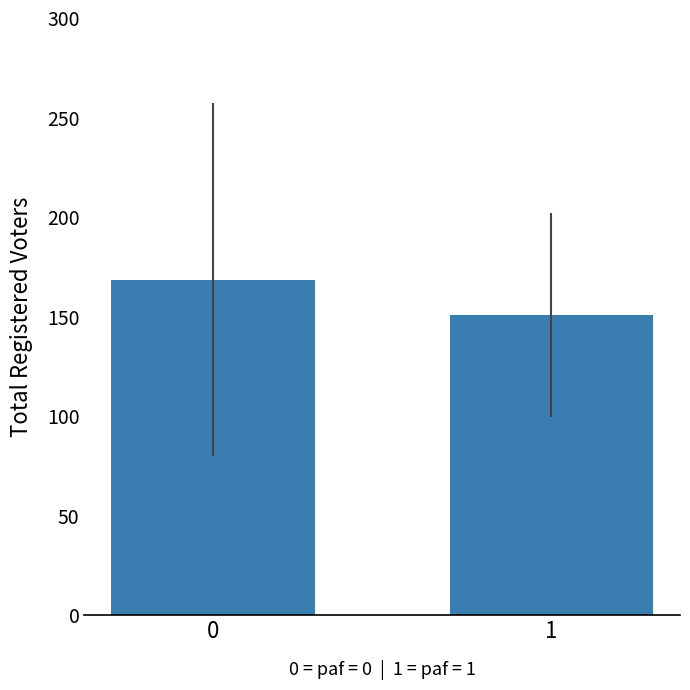

What is the average value?

159.8